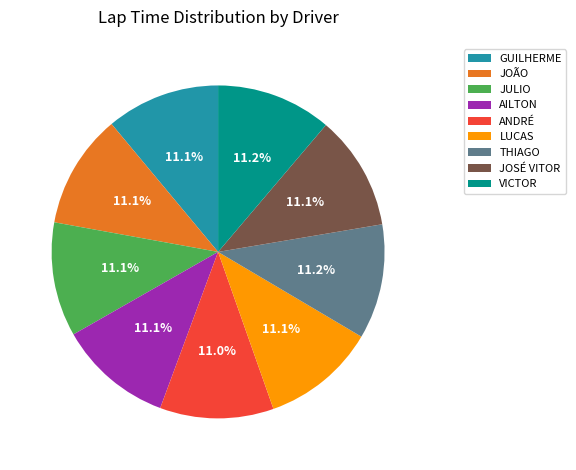

Is there a majority slice in this chart?

No